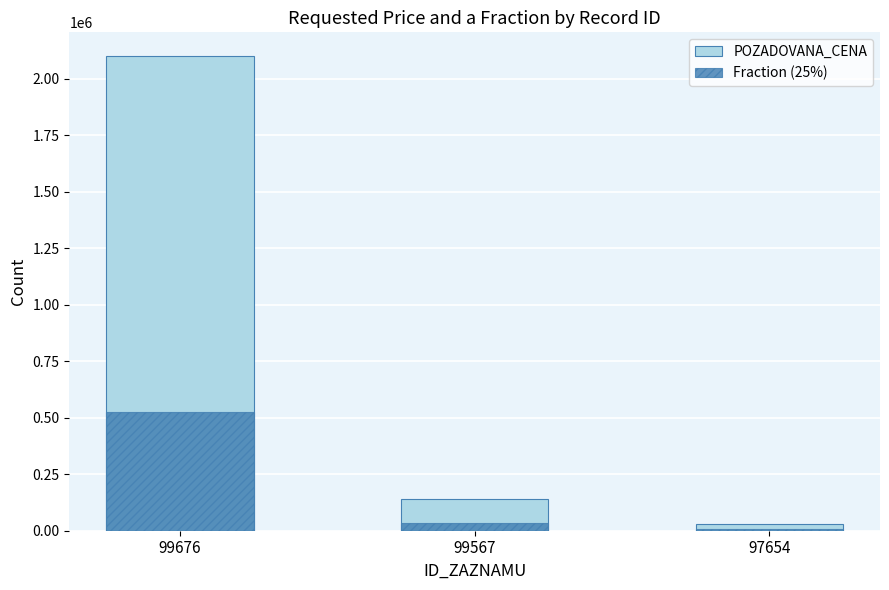

True or false: POZADOVANA_CENA has a value of 2100000 at 99676.

True